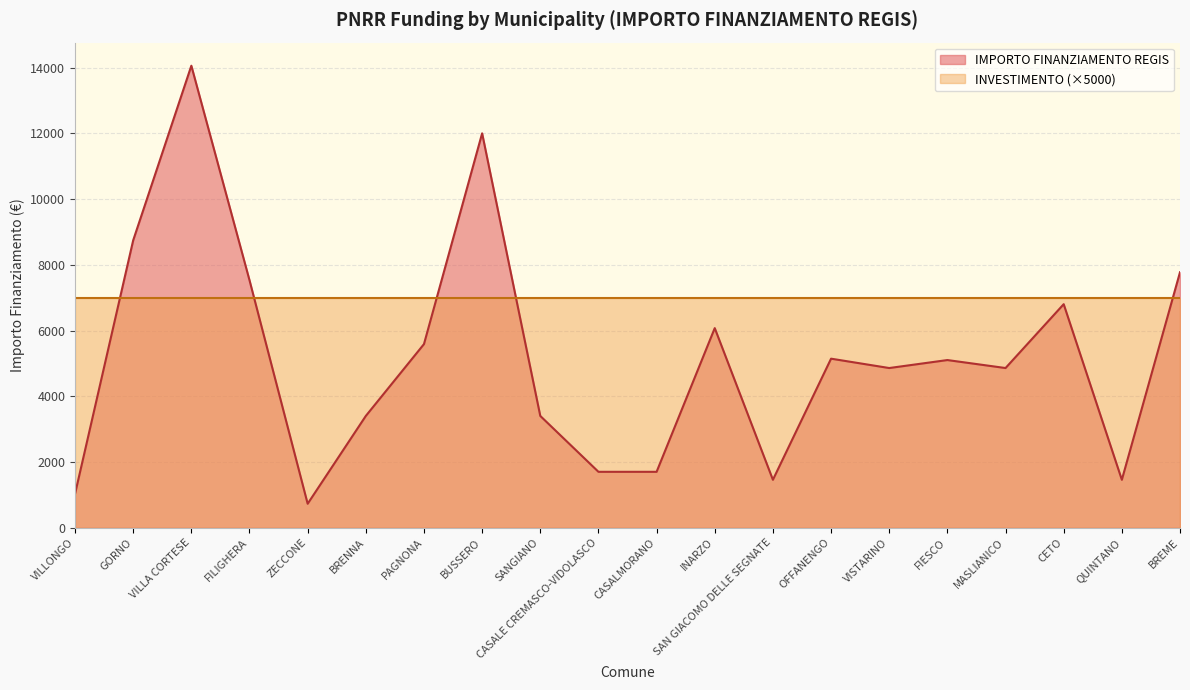

Approximately how many times larger is the value at SAN GIACOMO DELLE SEGNATE compared to FILIGHERA?

0.2